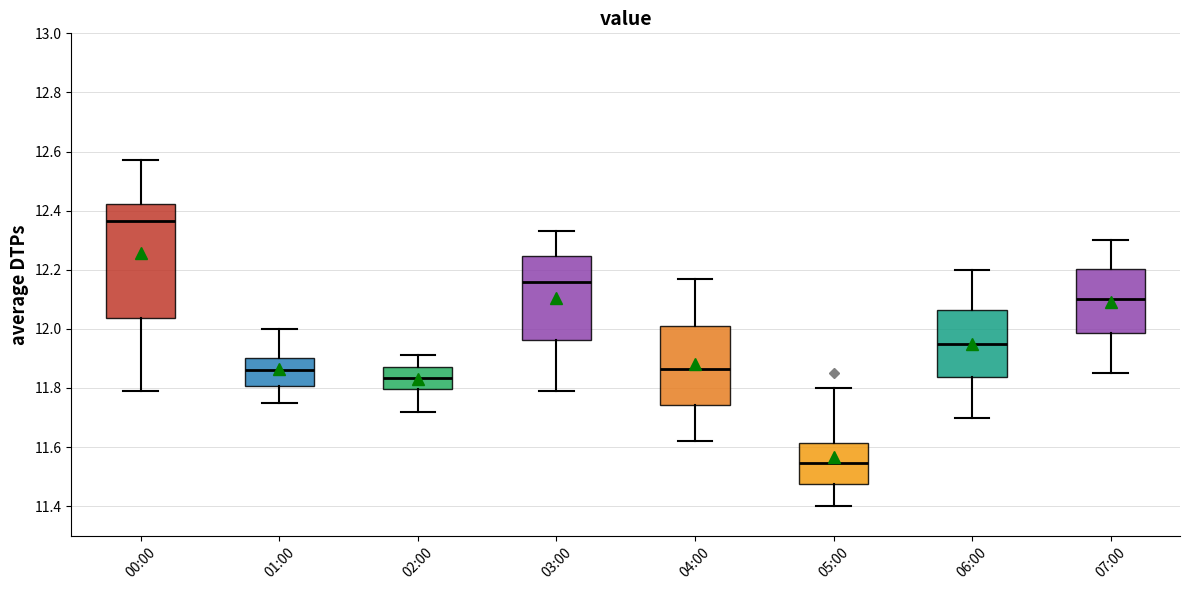

Which box's median line is the highest?

00:00